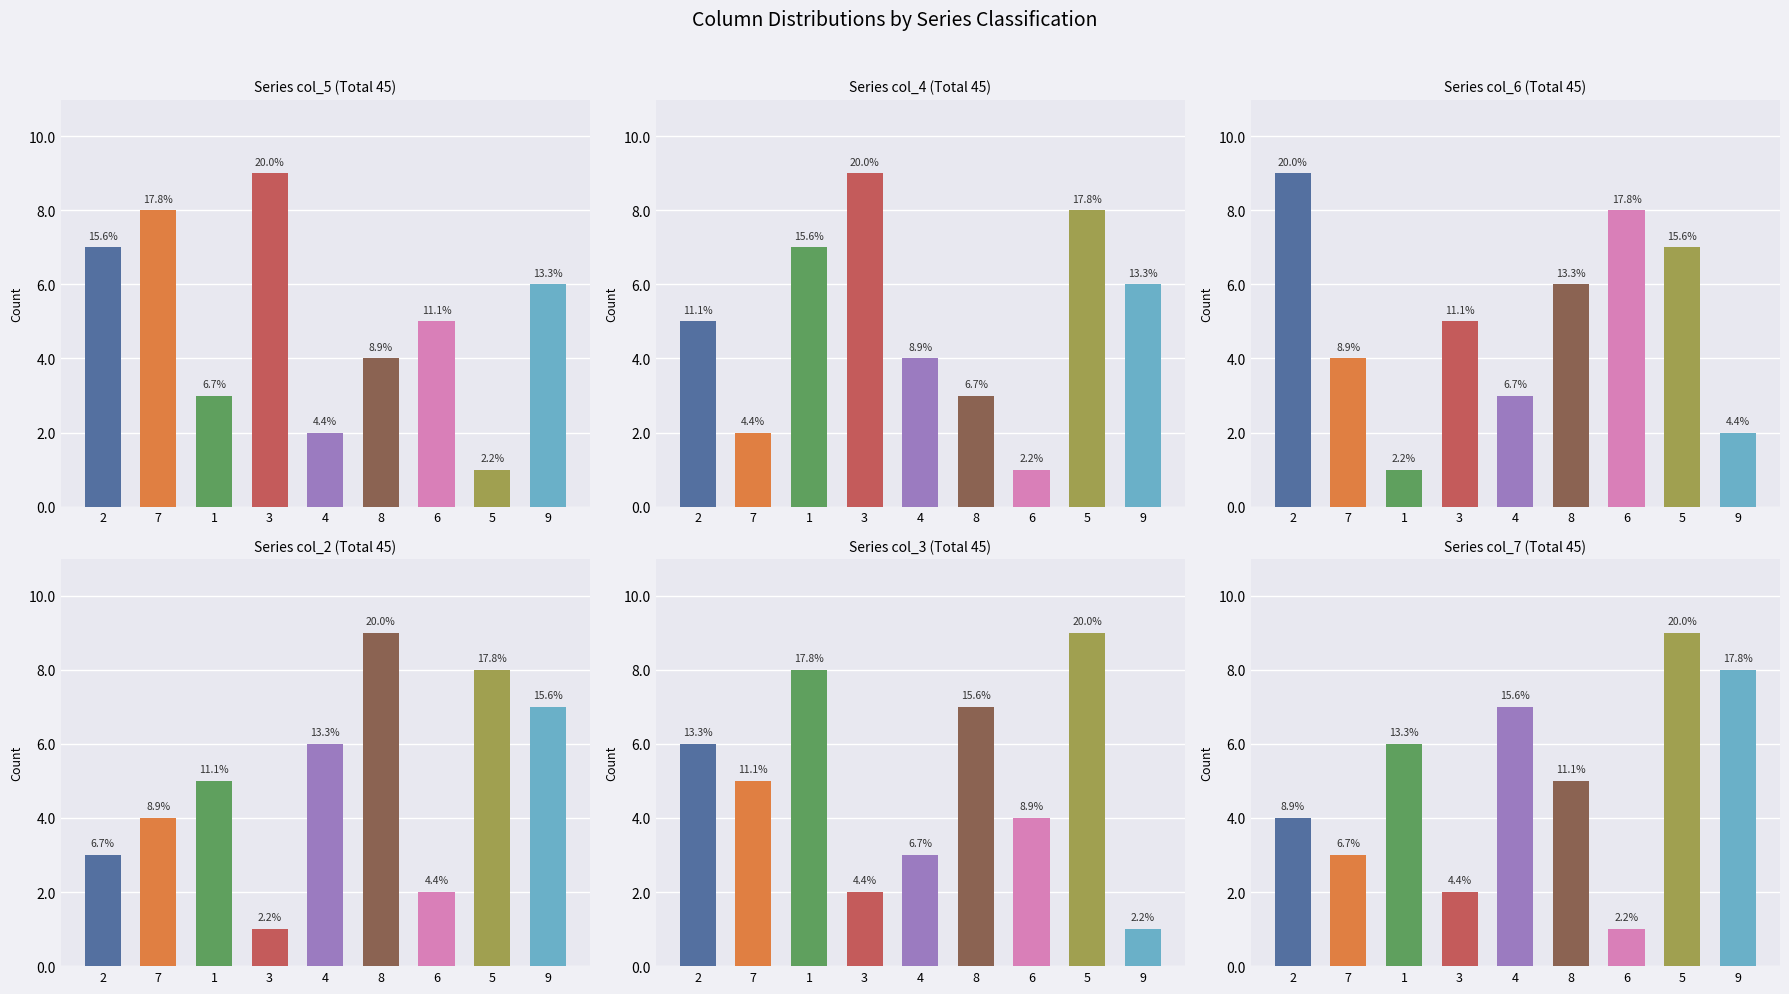

The value of col_3 at 5 is 2. True or false?

False